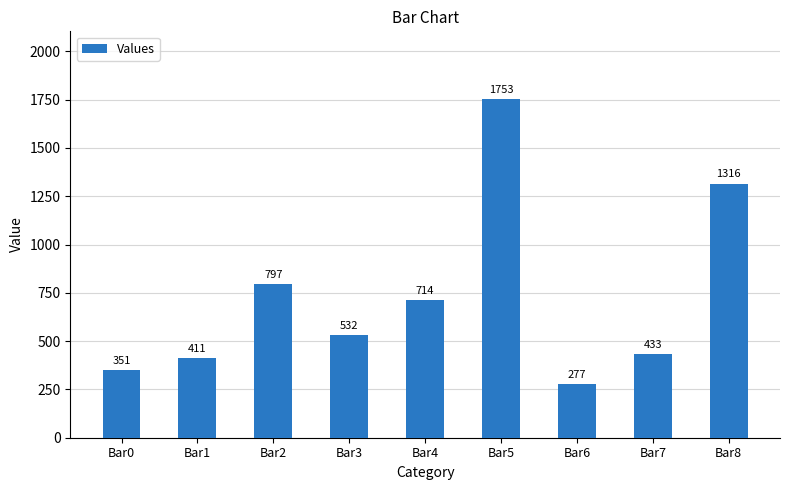

Approximately how many times larger is the value at Bar5 compared to Bar1?

4.3